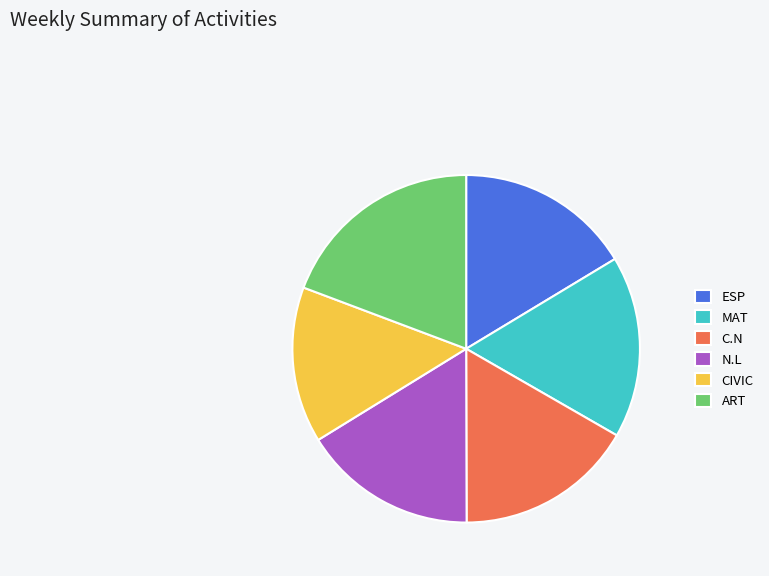

Which category has the biggest portion of the pie?

ART